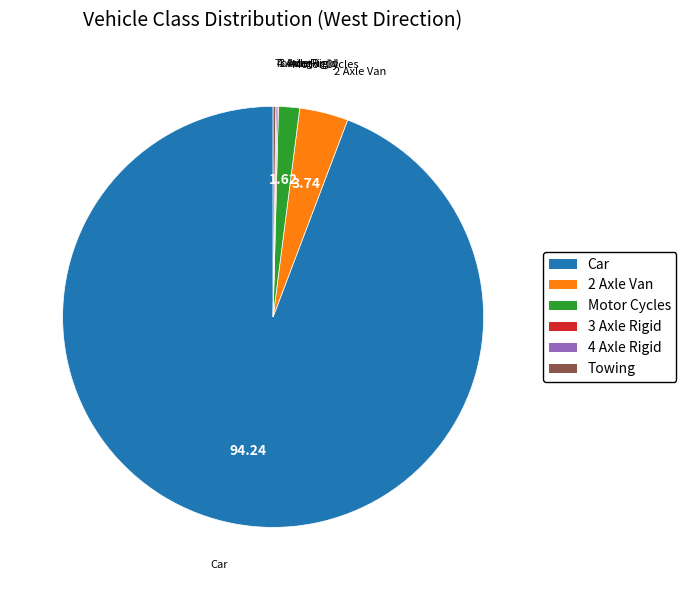

What is the ratio of the value at 2 Axle Van to the value at Motor Cycles?

2.3